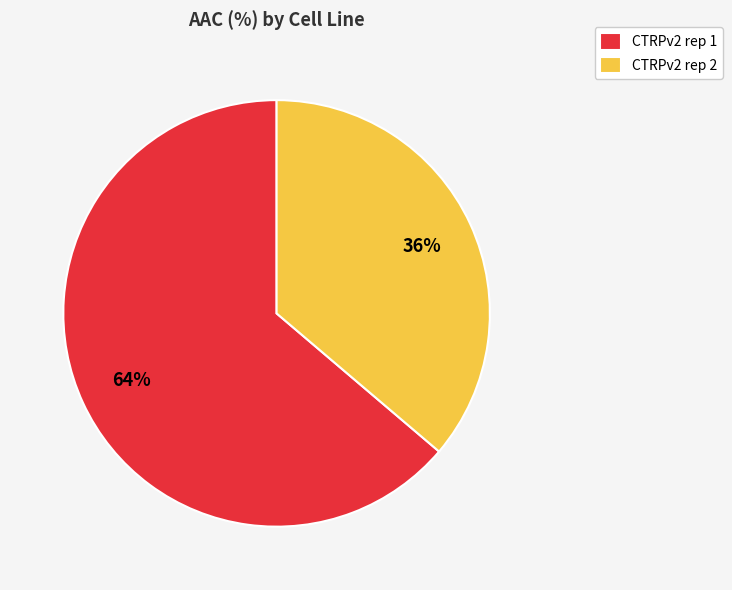

What is the ratio of the value at CTRPv2 rep 2 to the value at CTRPv2 rep 1?

0.6